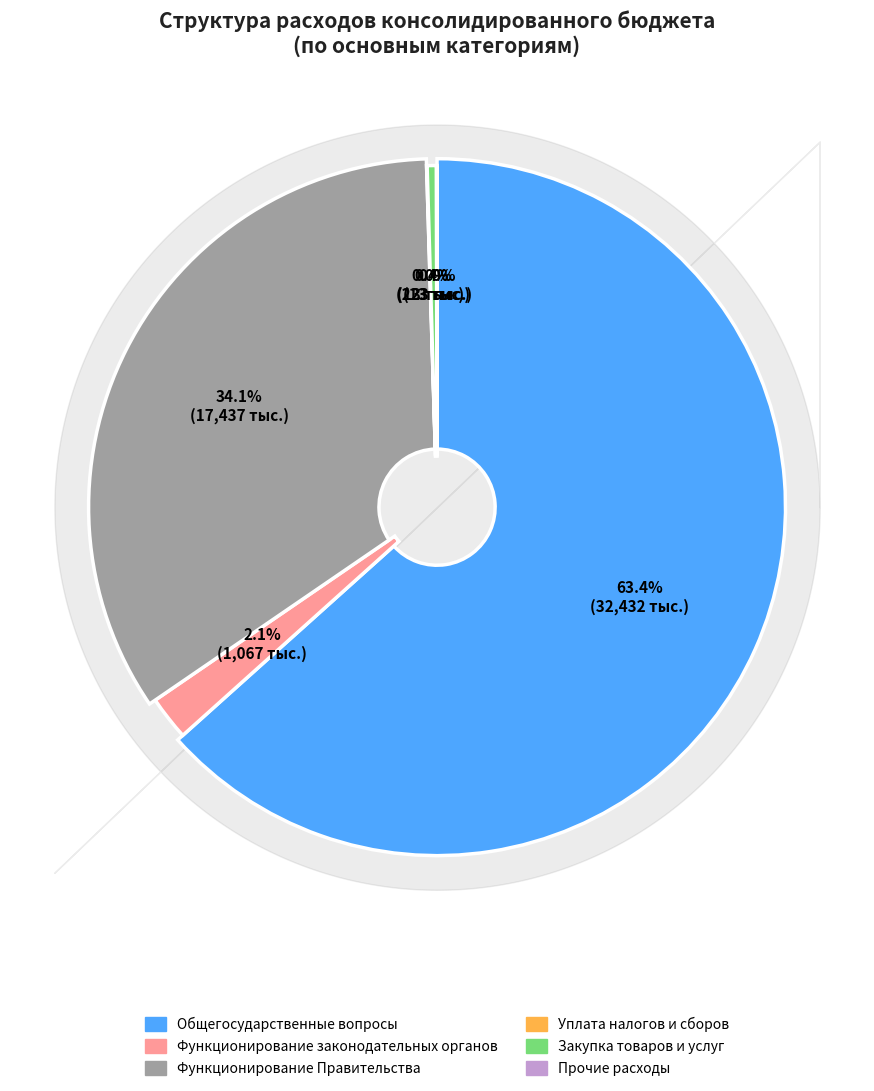

How many segments does this pie chart have?

6